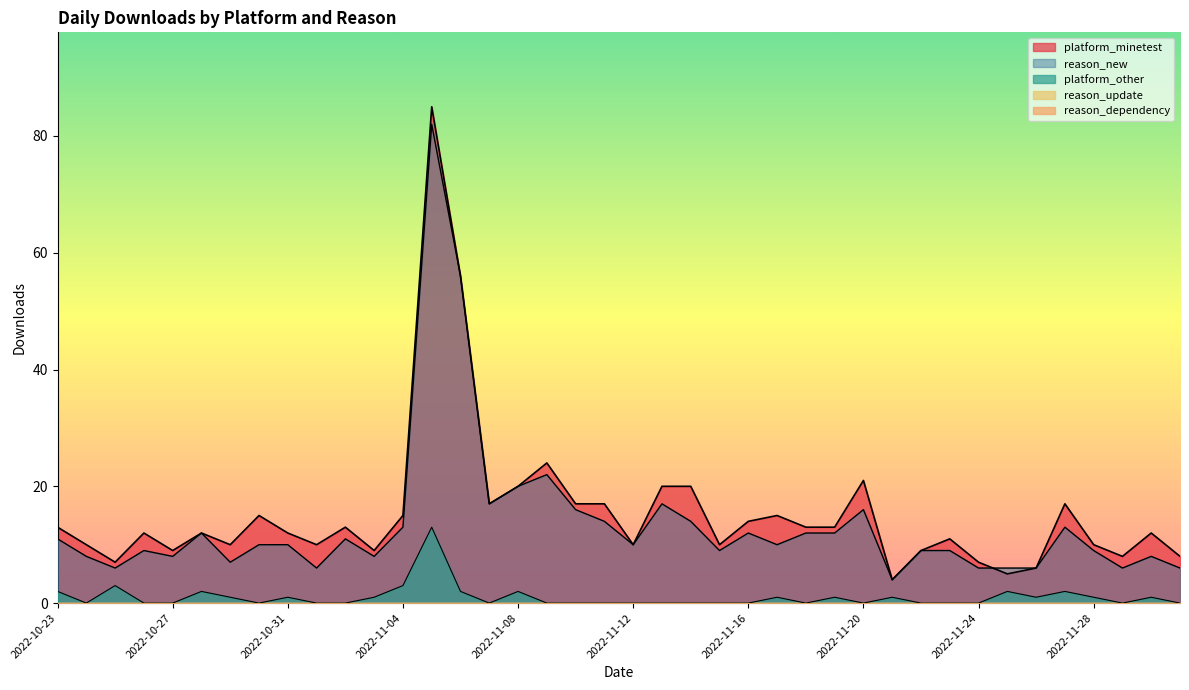

What is the average value of the reason_new series?

14